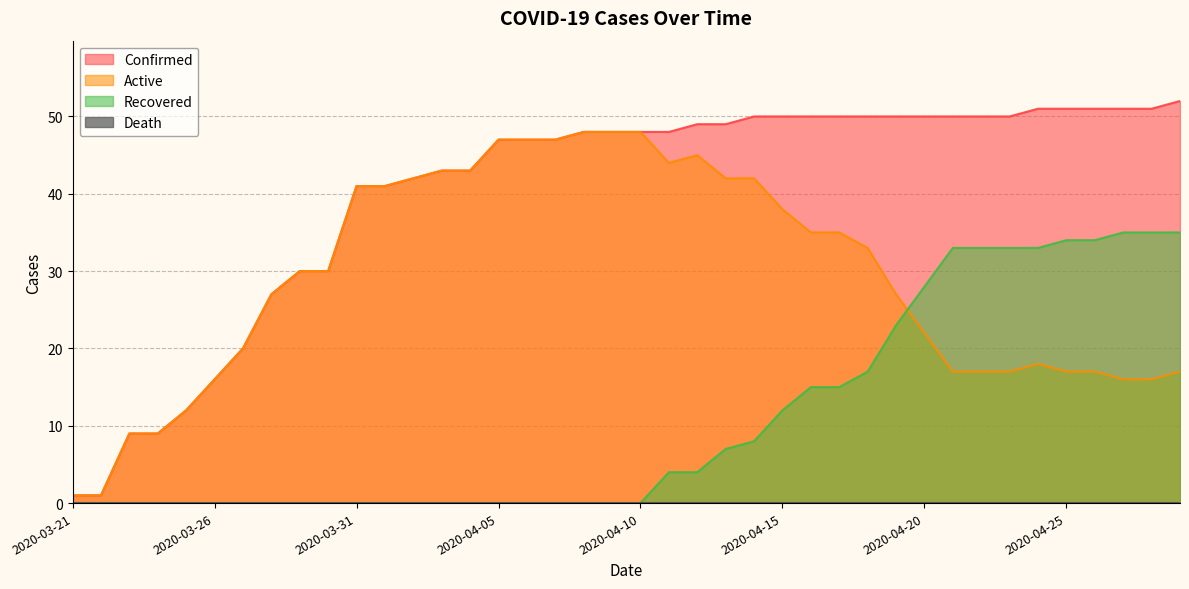

Reading right to left, what are all the values shown in this chart?

Confirmed: 52	51	51	51	51	51	50	50	50	50	50	50	50	50	50	50	49	49	48	48	48	48	47	47	47	43	43	42	41	41	30	30	27	20	16	12	9	9	1	1
Active: 17	16	16	17	17	18	17	17	17	22	27	33	35	35	38	42	42	45	44	48	48	48	47	47	47	43	43	42	41	41	30	30	27	20	16	12	9	9	1	1
Recovered: 35	35	35	34	34	33	33	33	33	28	23	17	15	15	12	8	7	4	4	0	0	0	0	0	0	0	0	0	0	0	0	0	0	0	0	0	0	0	0	0